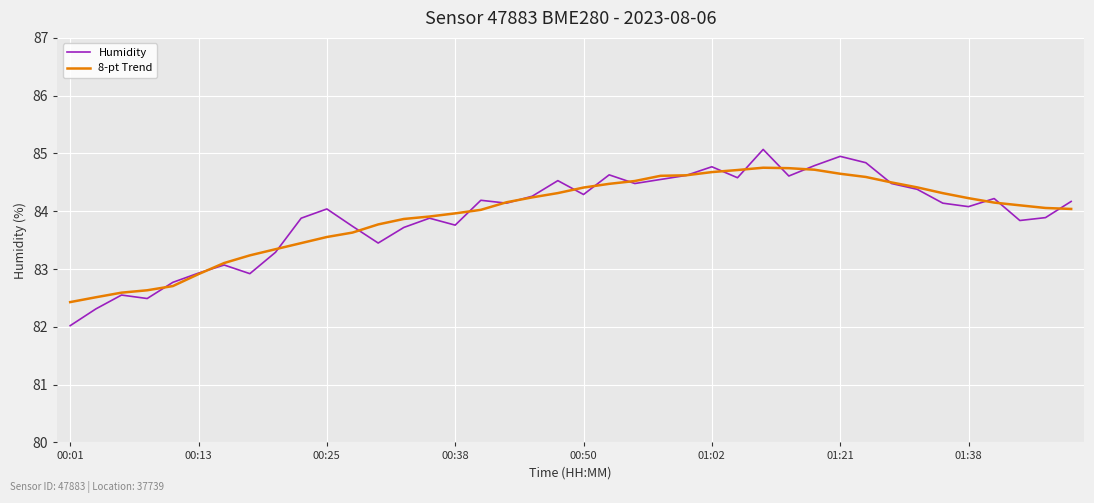

What is the greatest value displayed?

85.1